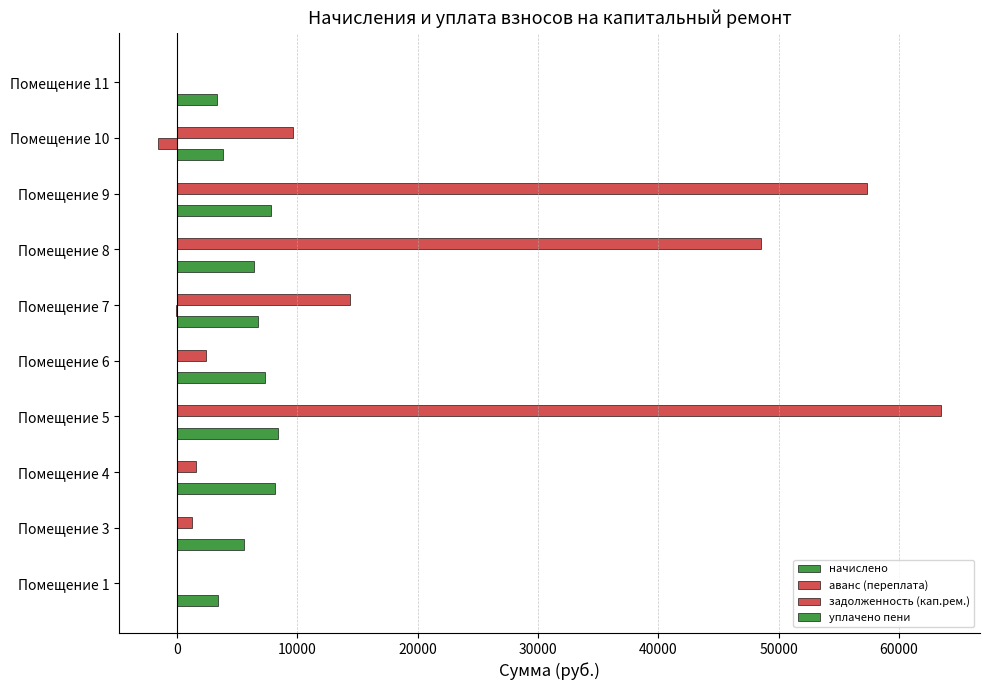

What is the difference between the second highest and second lowest values in the начислено series?

4756.2